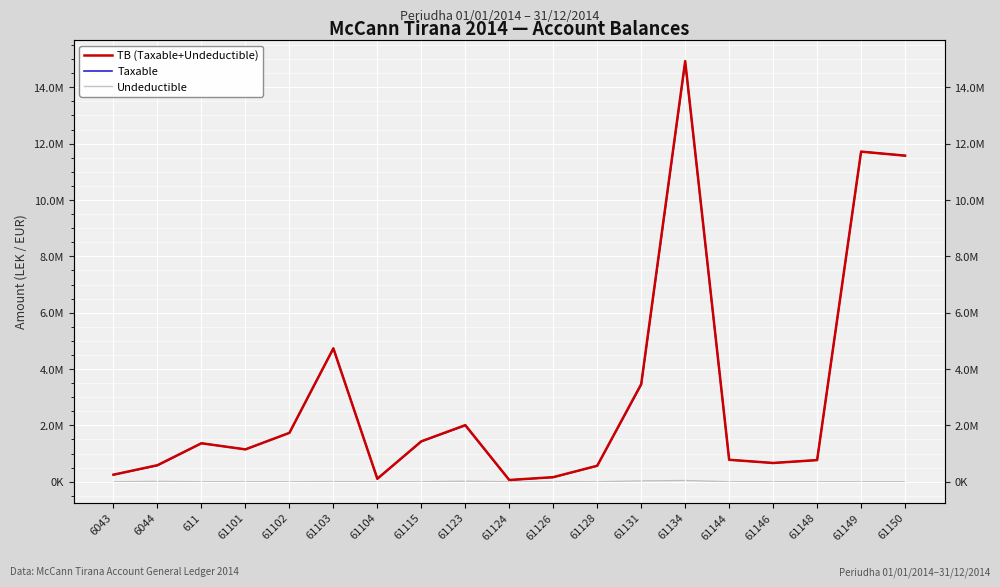

The value of Taxable at 6043 is 250227.1. True or false?

True